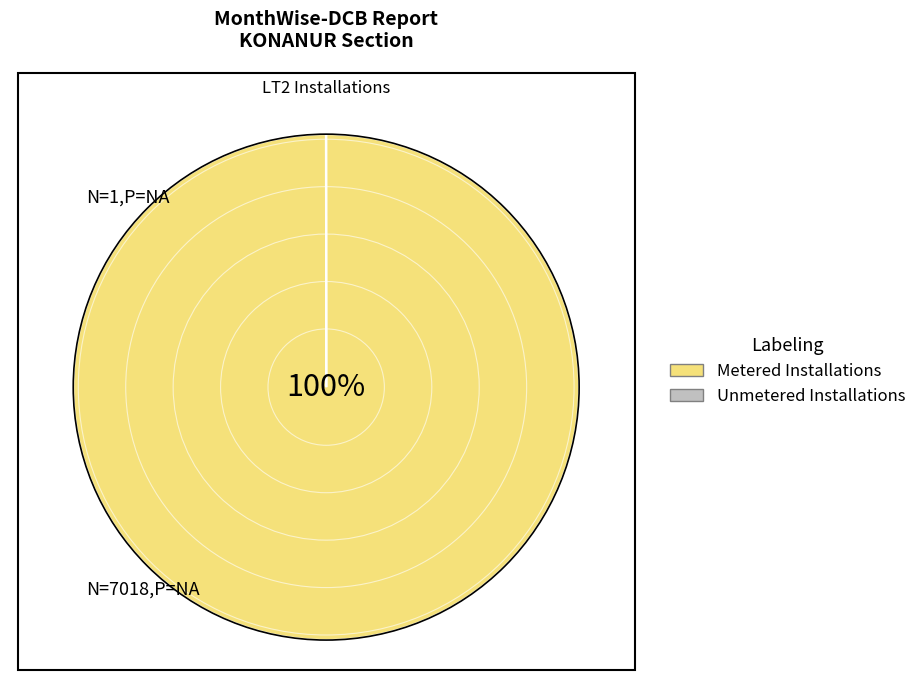

Which slice is the largest?

Metered Installations